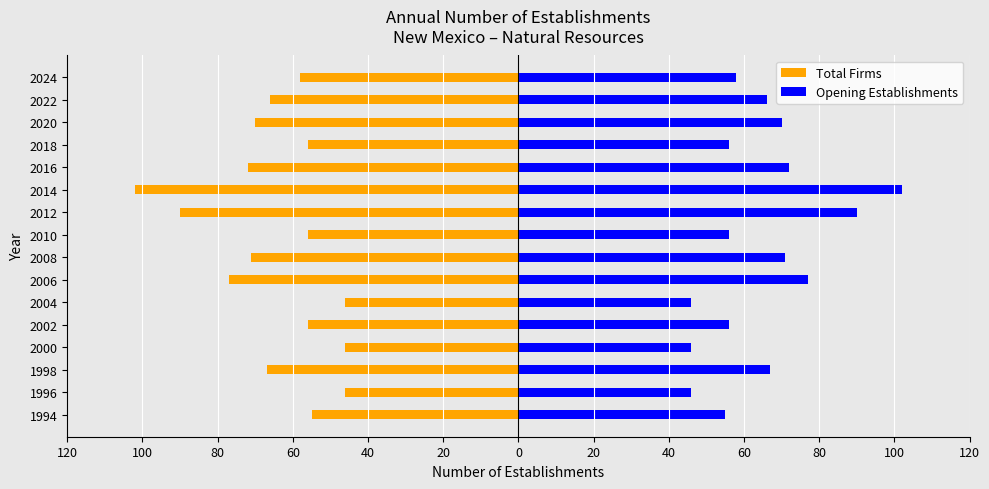

How many groups of bars are there?

16